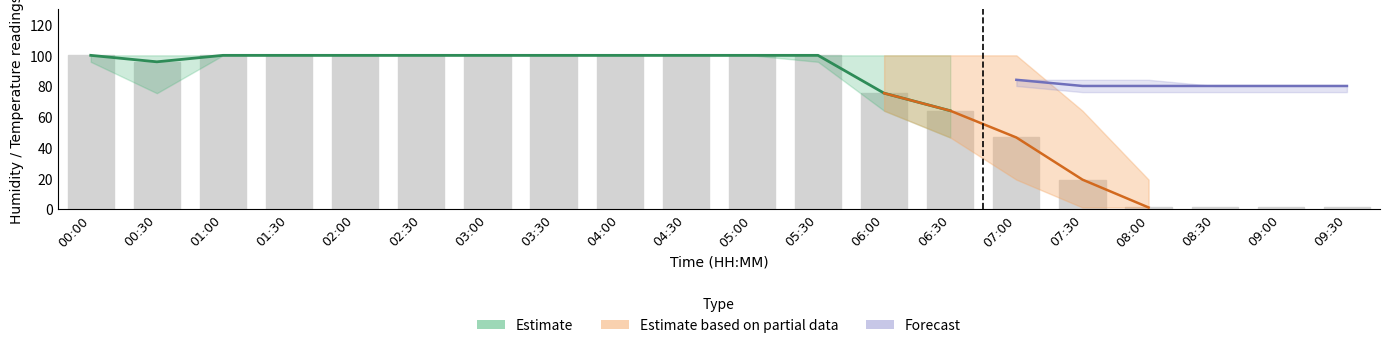

What is the difference between the highest and lowest values at 08:30?

1.0